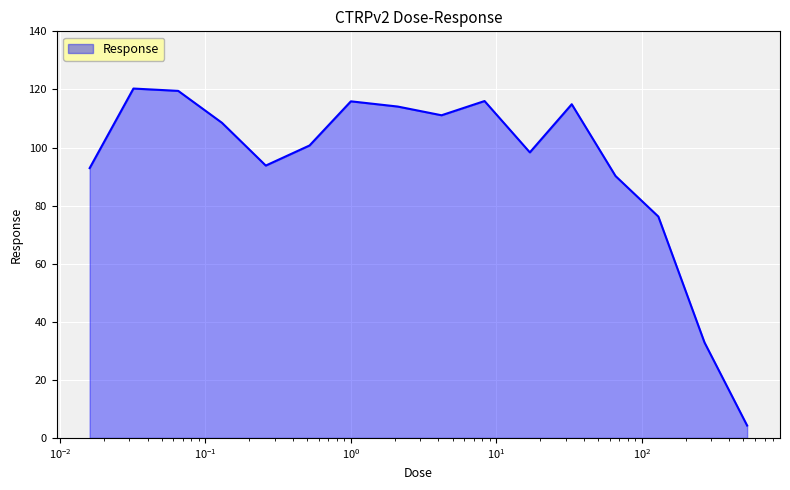

What is the difference between the maximum and minimum values?

116.0